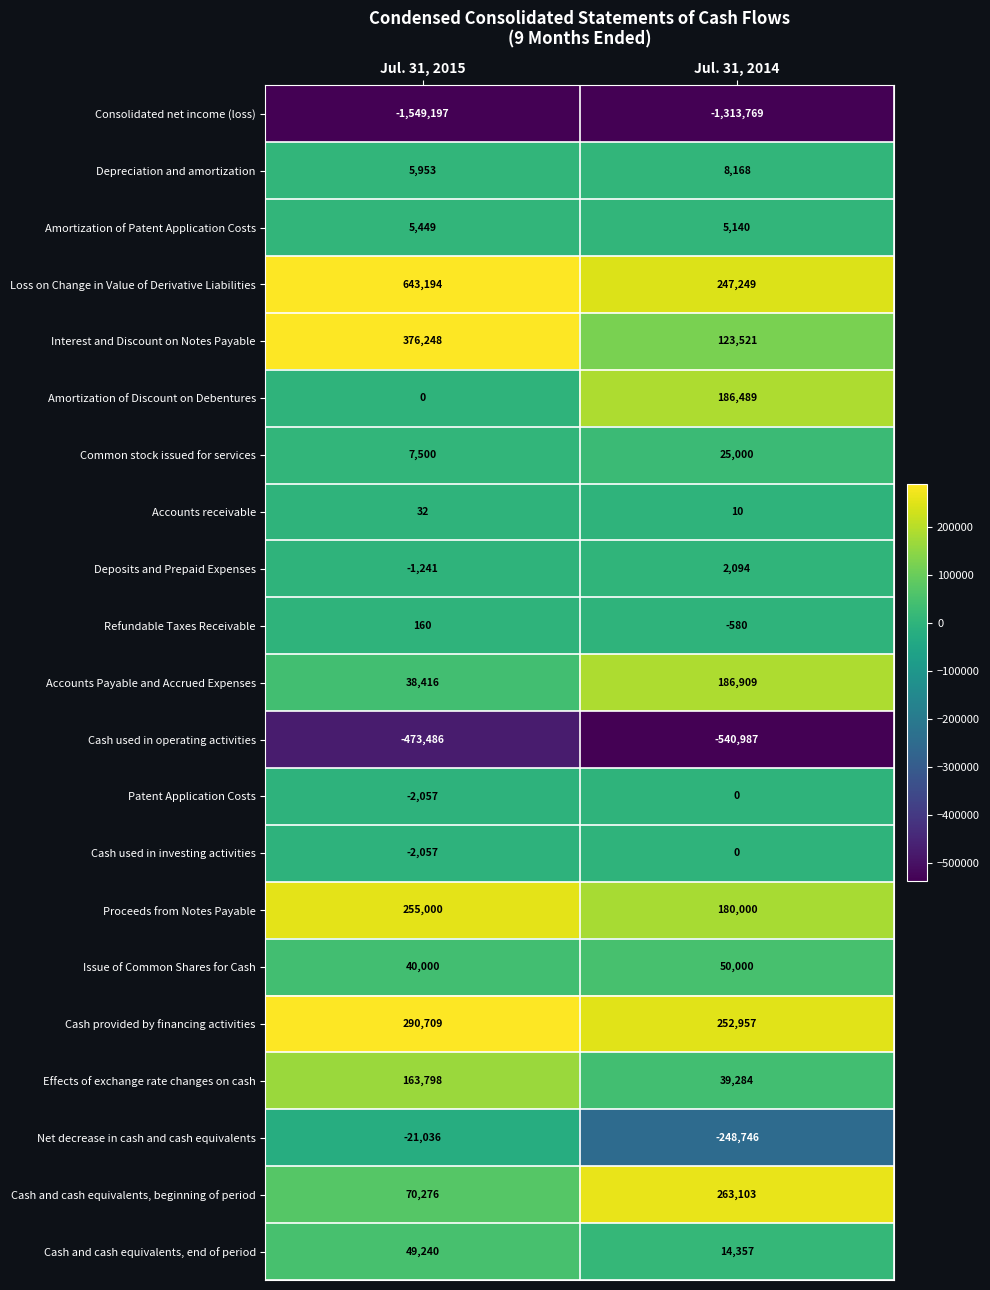

Which series has the widest spread of values?

Loss on Change in Value of Derivative Liabilities